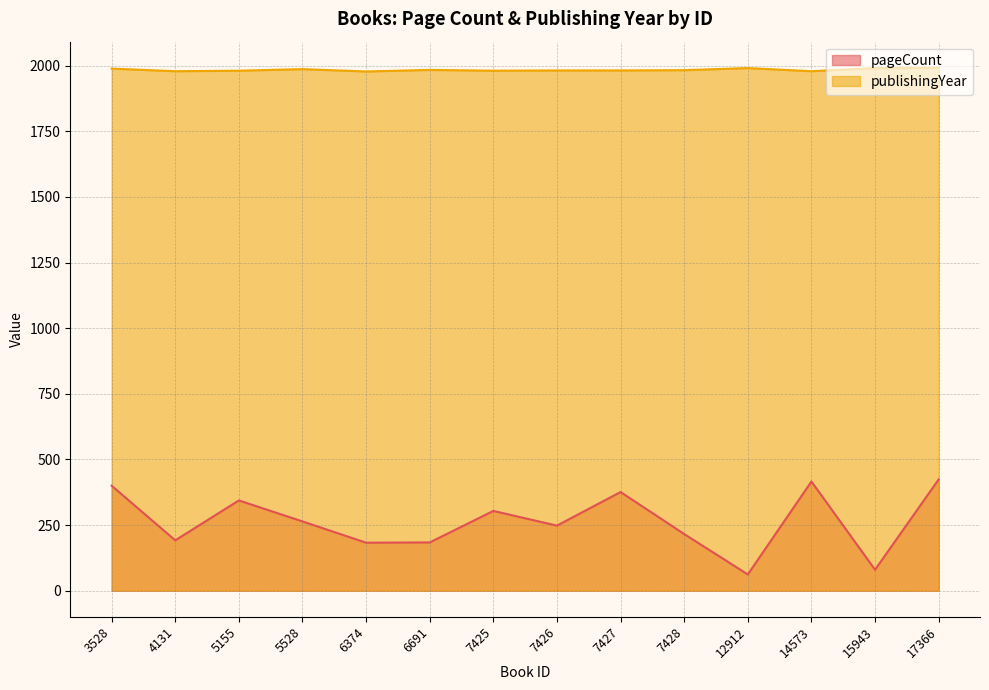

What is the minimum value for pageCount?

62